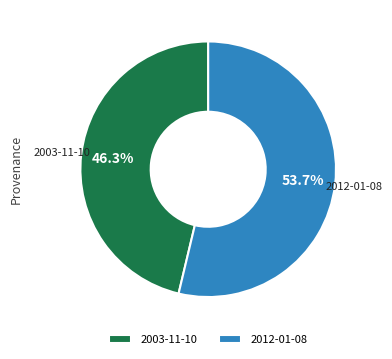

What is the majority slice?

2012-01-08